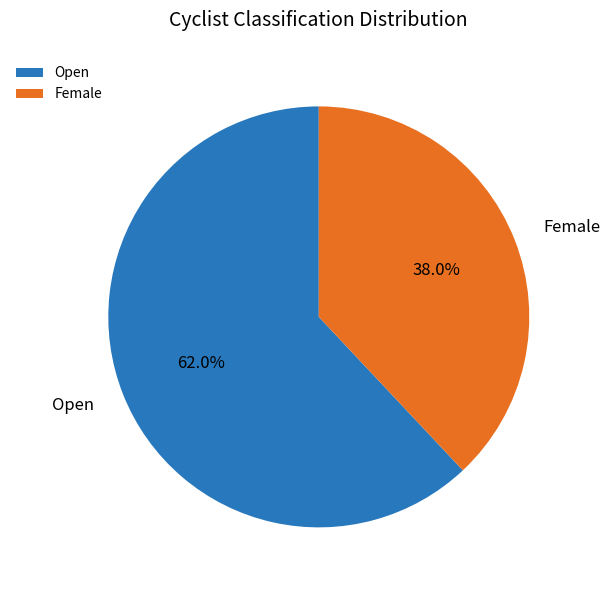

What portion of the pie excludes Female?

62.0%